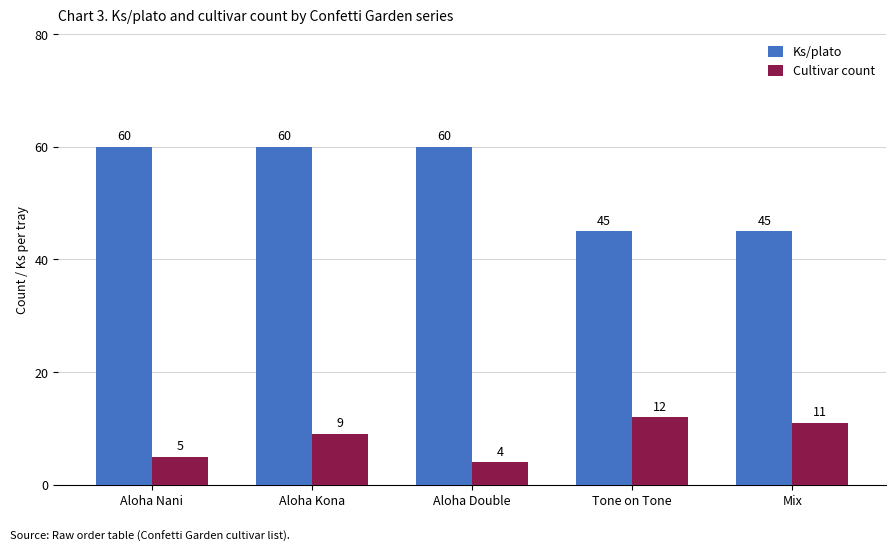

What is the label of the 5th bar from the left?

Mix